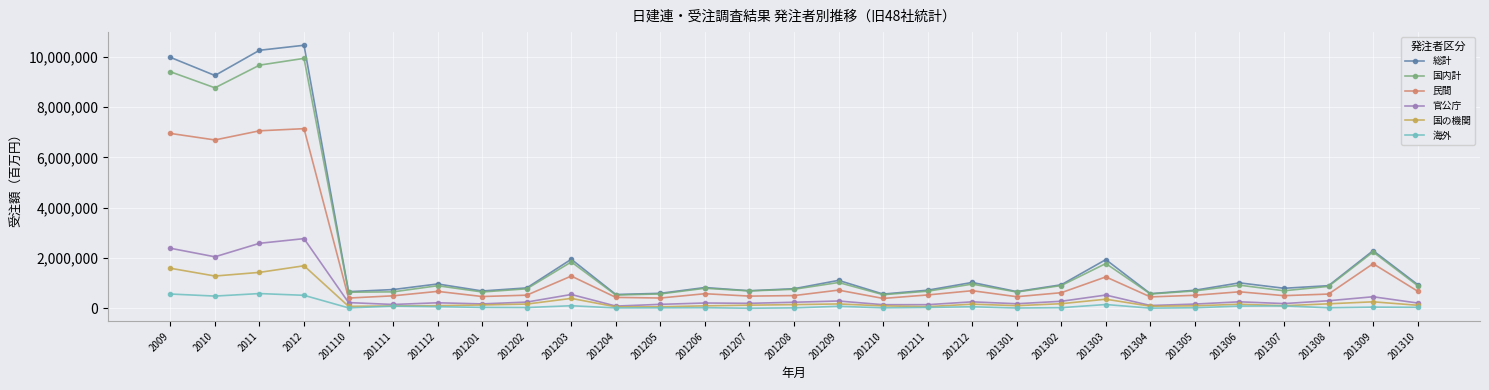

True or false: 民間 has more than 1 interior local peaks.

True